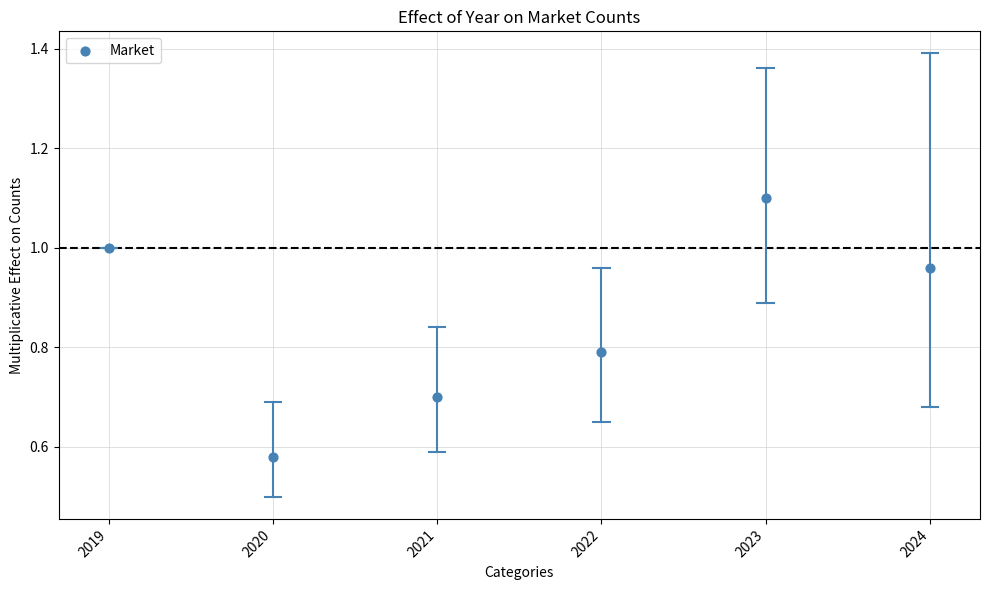

What is the range of Y values (max minus min)?

0.5